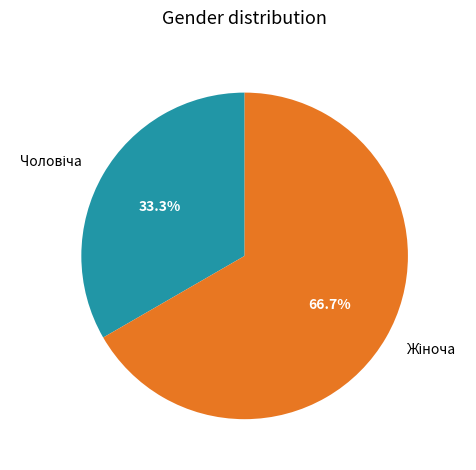

Does any single category account for the majority?

Yes